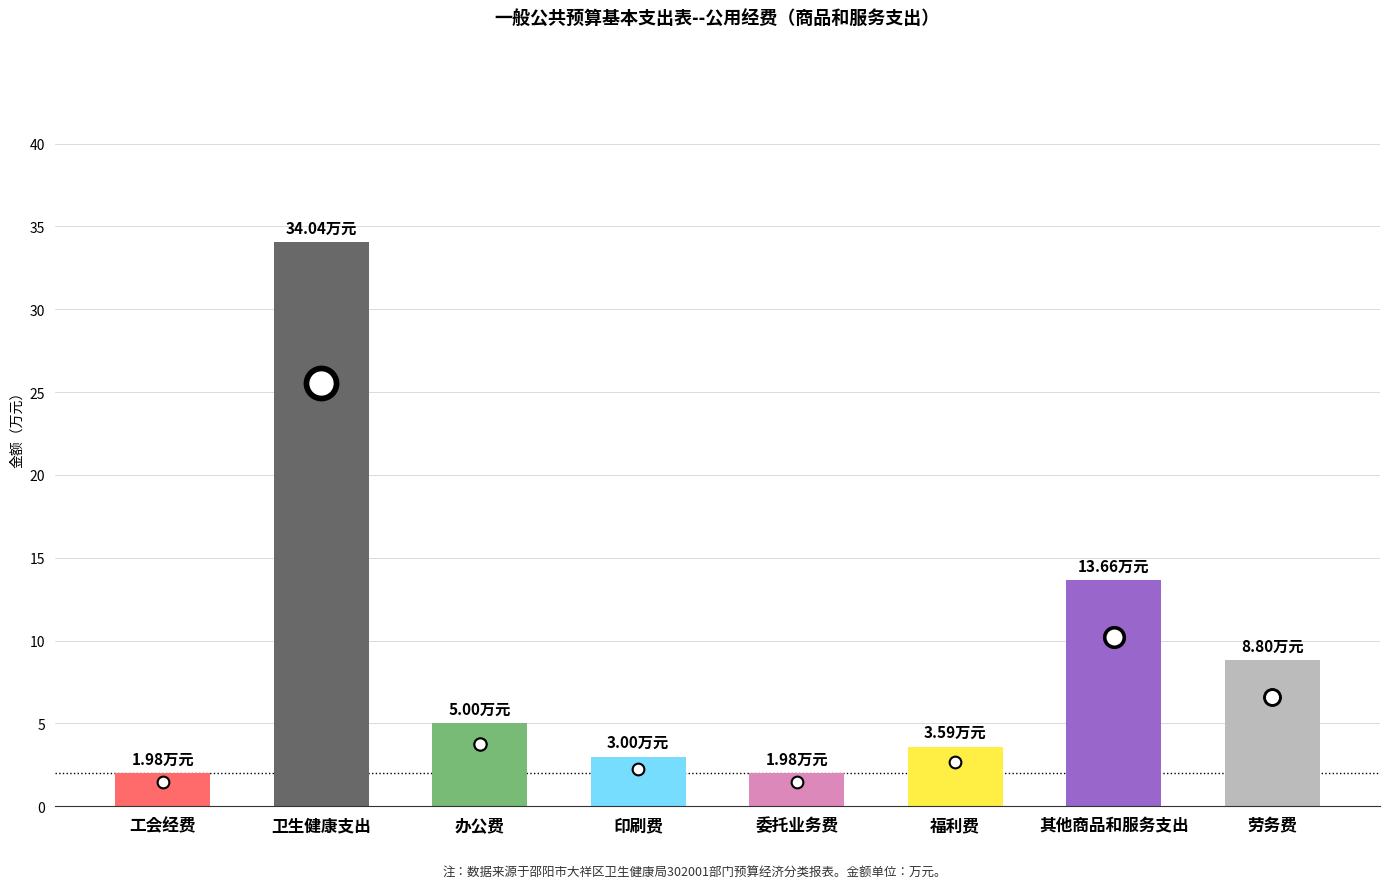

What is the change in value from 印刷费 to 委托业务费?

-1.0